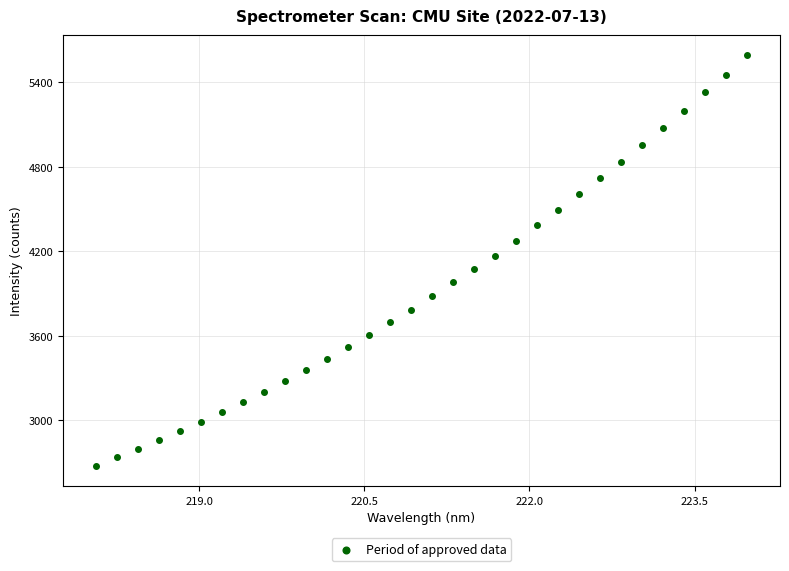

What is the range of X values (max minus min)?

5.9